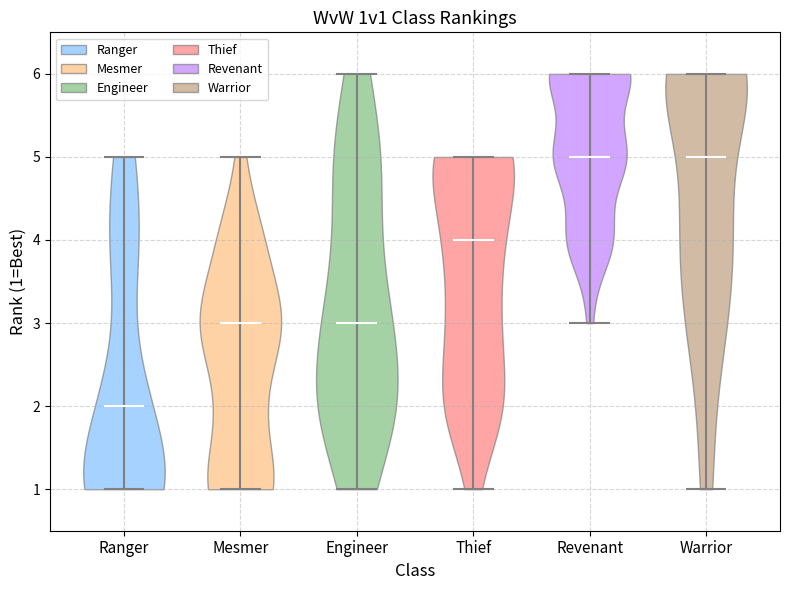

Reading left to right, read every violin against the y-axis: where its median line is, and the lowest and highest points it reaches. The values are not printed on the chart, so give them approximately, as read against the axis.

Ranger: median line 2, lowest point 1, highest point 5
Mesmer: median line 3, lowest point 1, highest point 5
Engineer: median line 3, lowest point 1, highest point 6
Thief: median line 4, lowest point 1, highest point 5
Revenant: median line 5, lowest point 3, highest point 6
Warrior: median line 5, lowest point 1, highest point 6